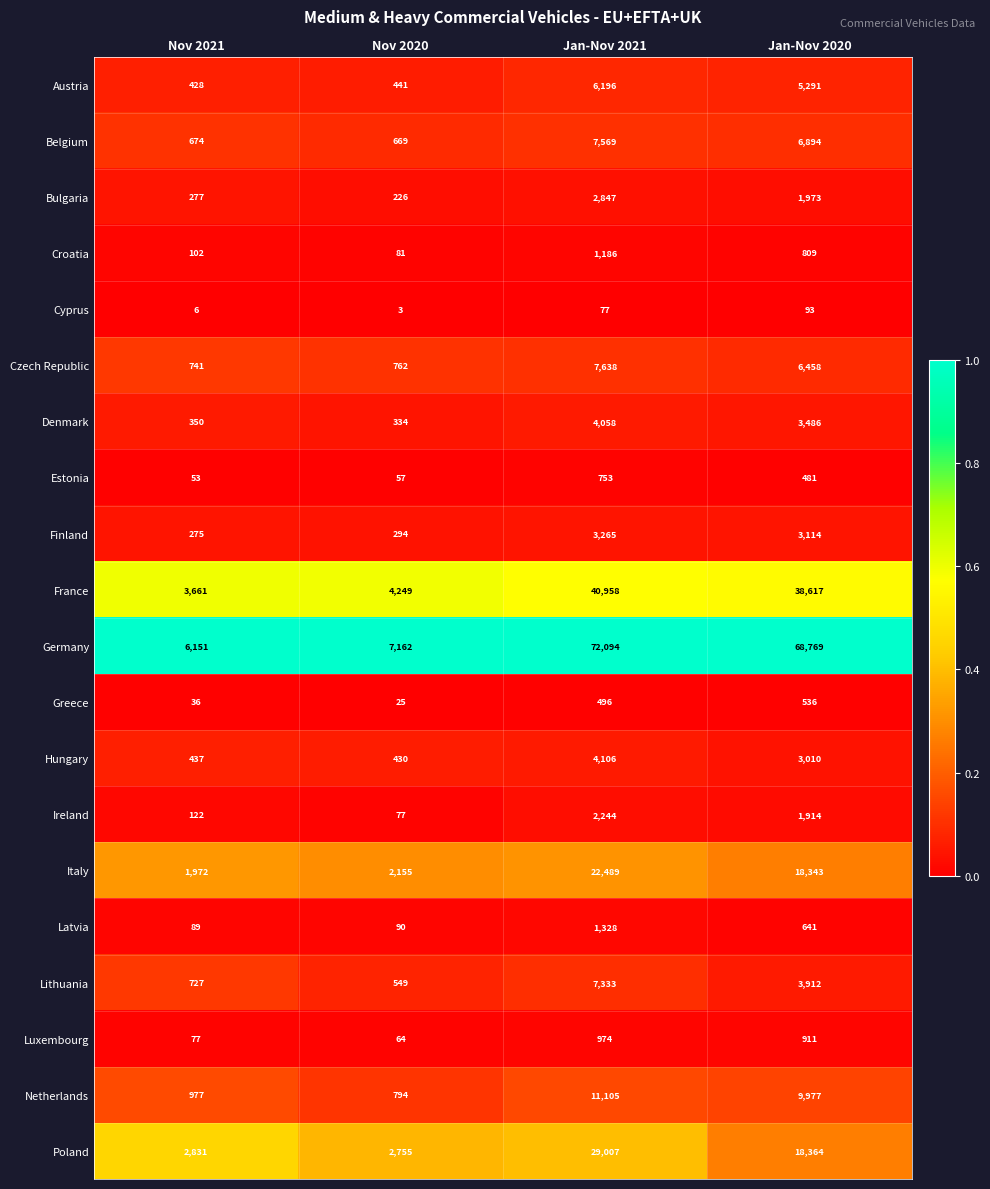

How many distinct data groups are displayed?

20